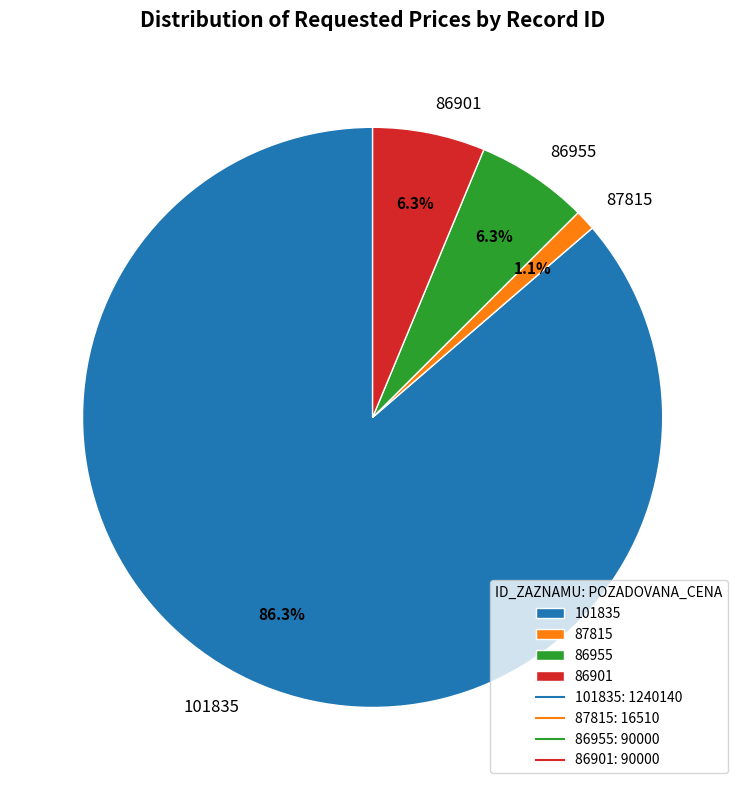

What percentage is NOT represented by 101835?

13.7%